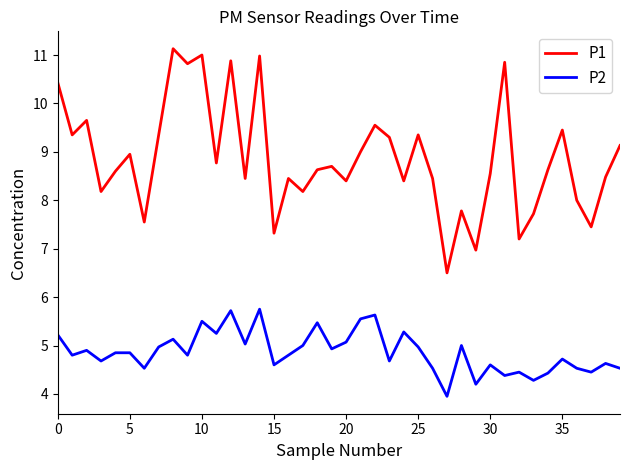

What is the difference between the maximum and minimum values in the P2 series?

1.8